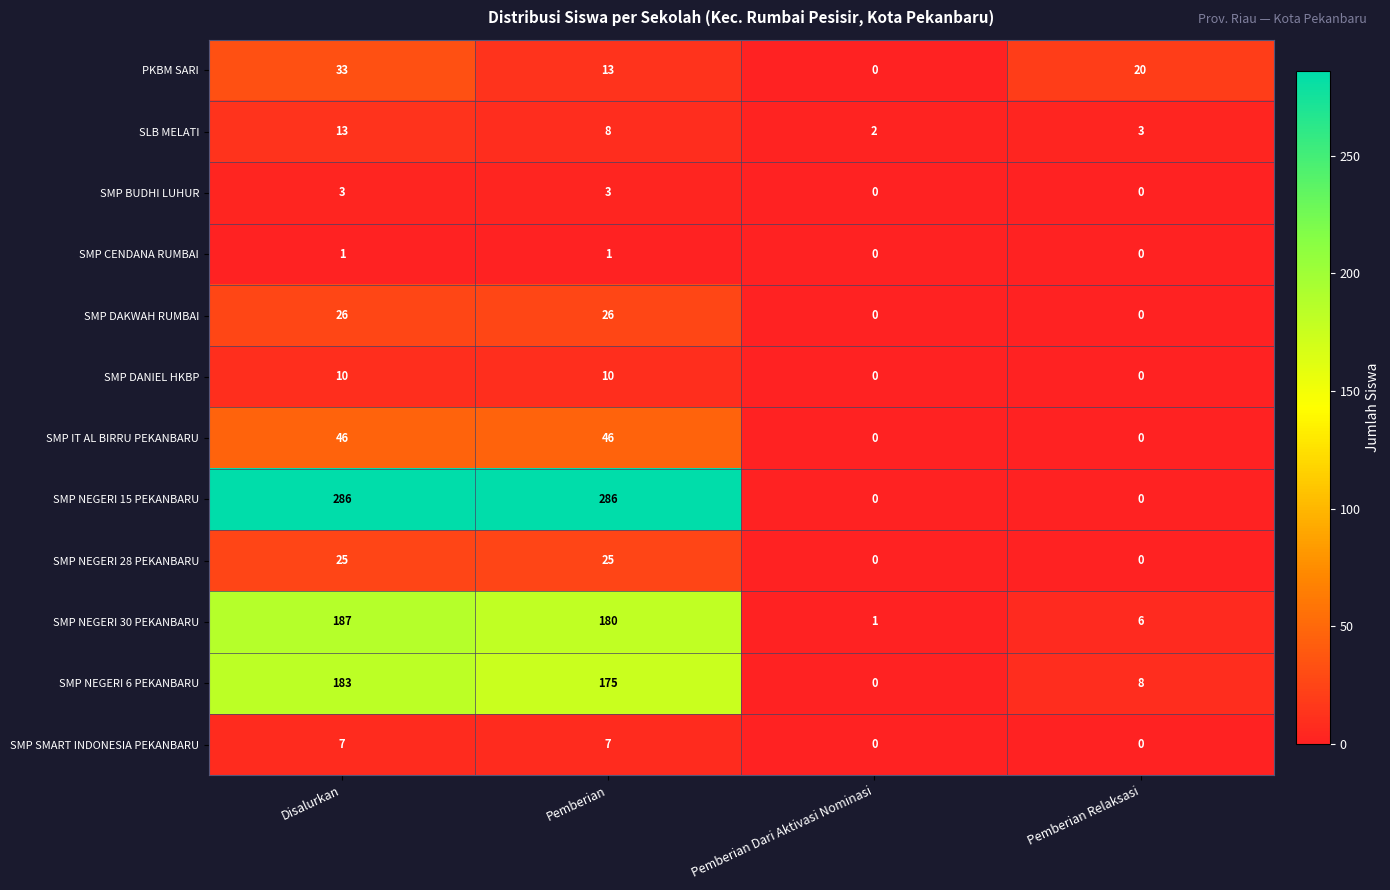

List the labels in order of PKBM SARI value, smallest first.

Pemberian Dari Aktivasi Nominasi, Pemberian, Pemberian Relaksasi, Disalurkan